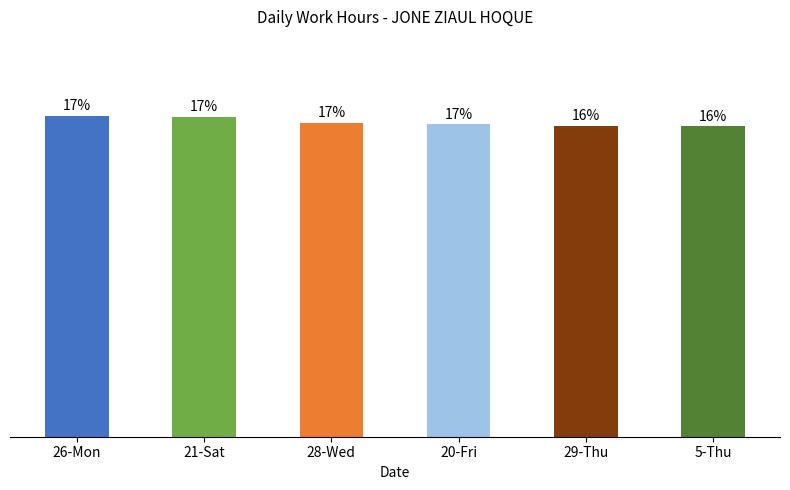

List the labels in order of value, smallest first.

5-Thu, 29-Thu, 20-Fri, 28-Wed, 21-Sat, 26-Mon